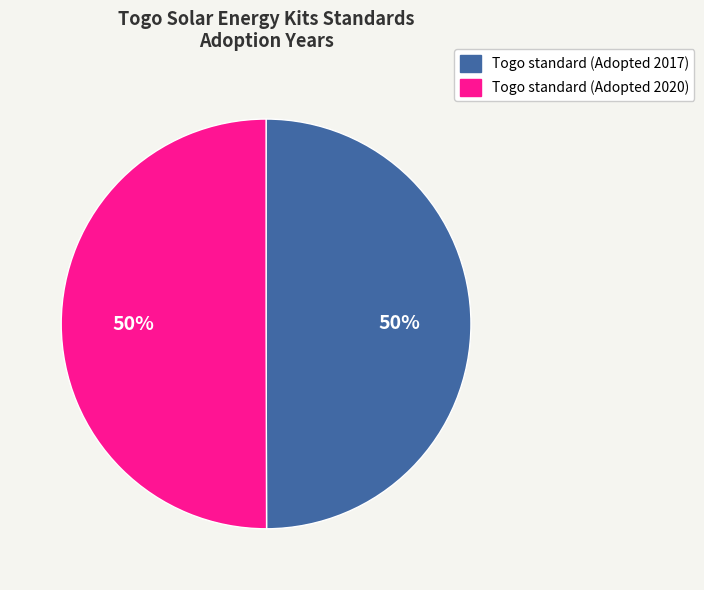

To the nearest percent, what percentage of the pie is Togo standard (Adopted 2020)?

50%